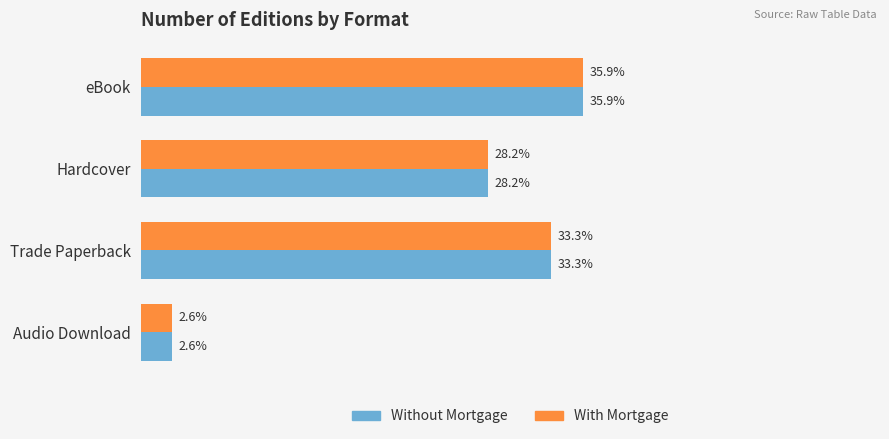

At which category does the chart reach its minimum across all series?

Audio Download